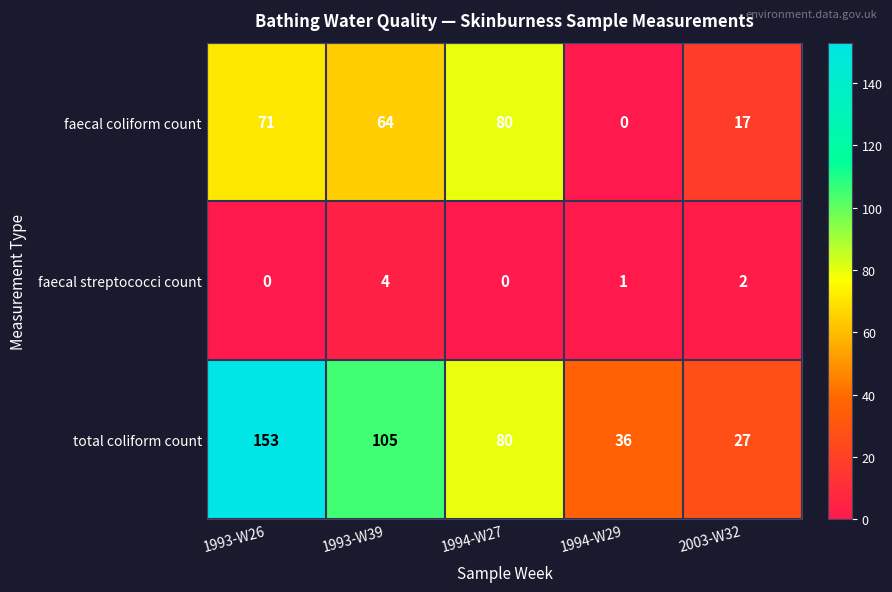

The value of faecal coliform count at 1994-W27 is 80. True or false?

True